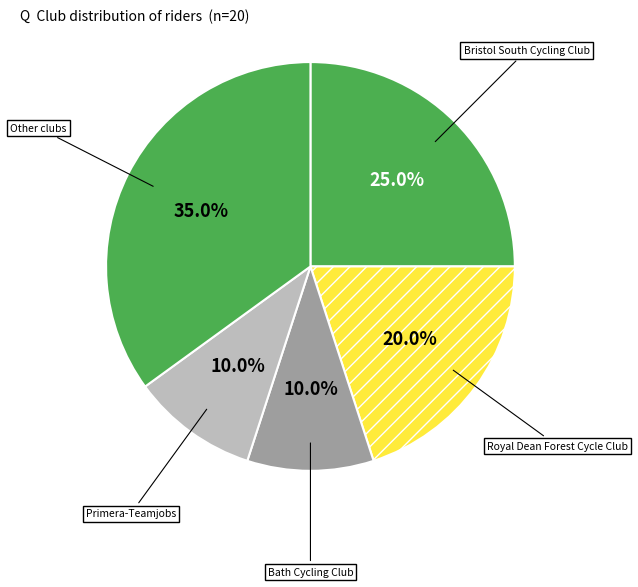

Is it true that Royal Dean Forest Cycle Club is 6% of the pie?

False